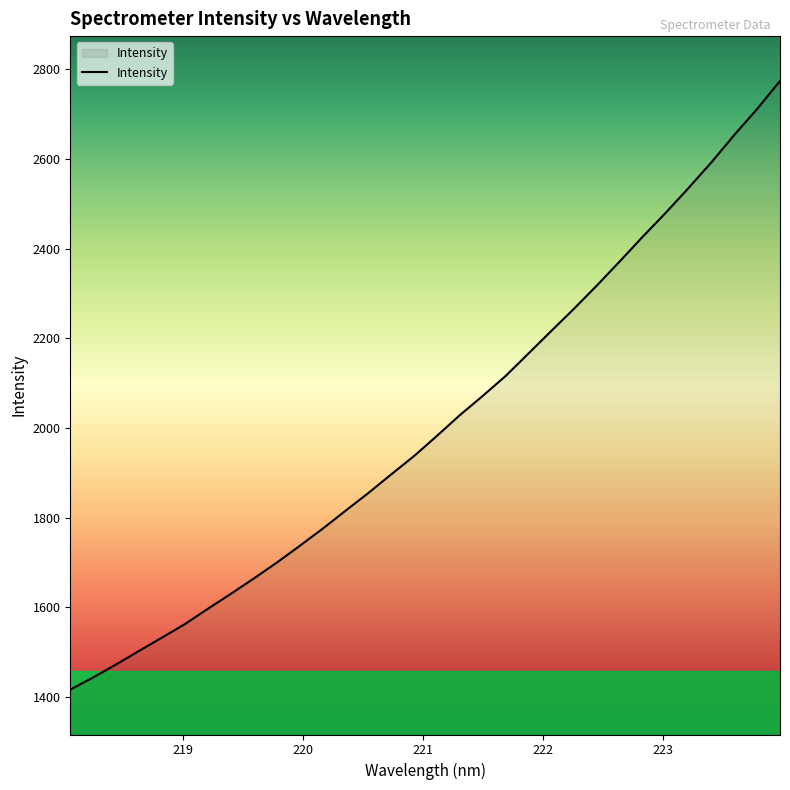

What is the difference between the maximum and minimum values?

1356.6